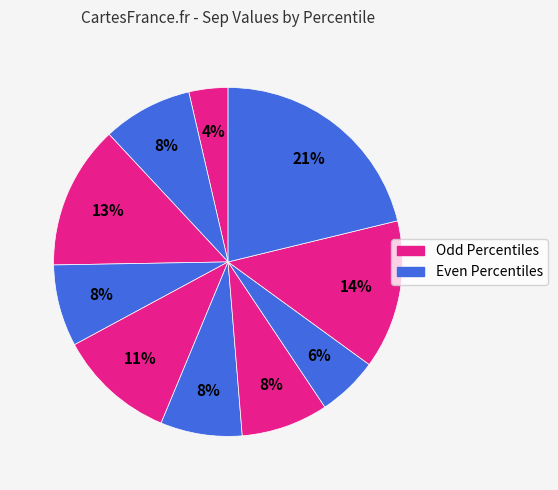

Count the number of slices in the pie.

10